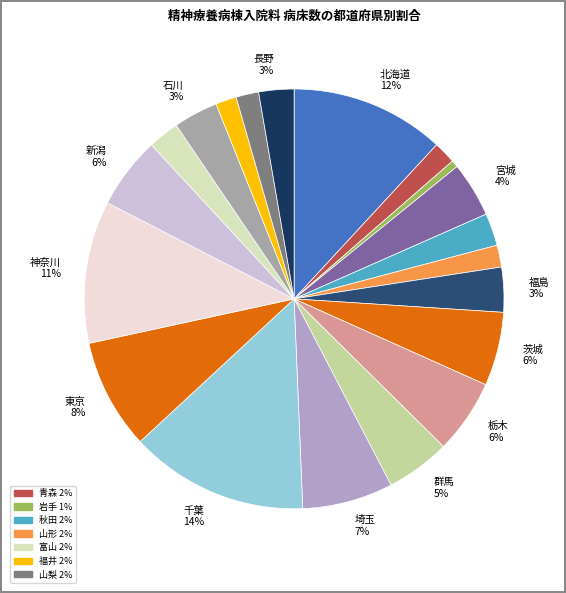

How many slices are in this pie chart?

20